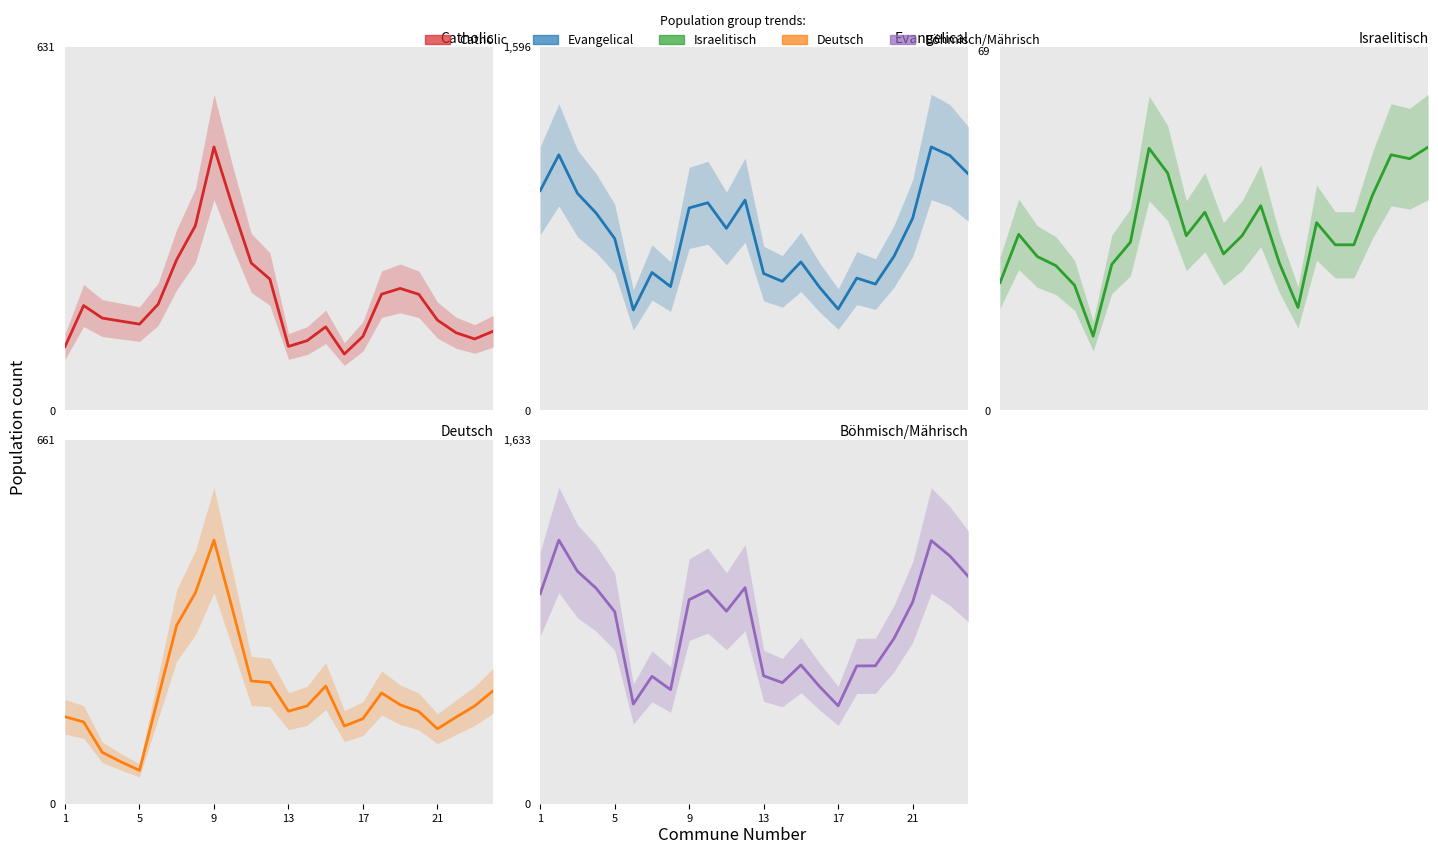

How many times do Böhmisch/Mährisch and Evangelical cross each other?

6